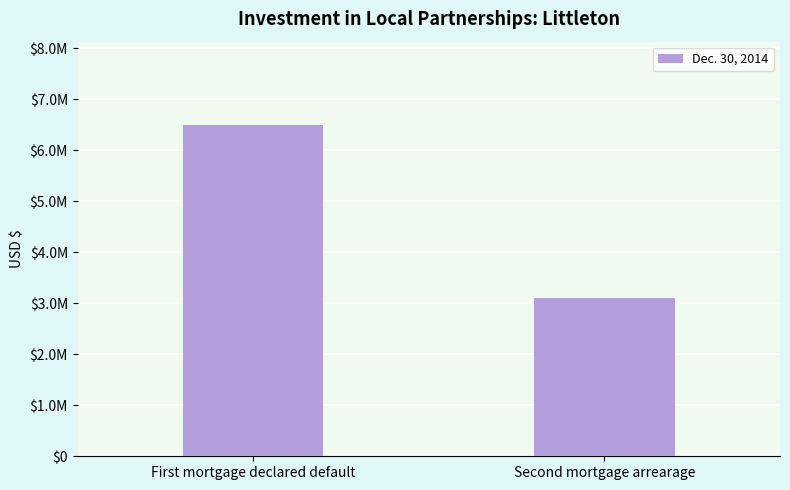

Are the bars grouped side by side (vs. stacked)?

No